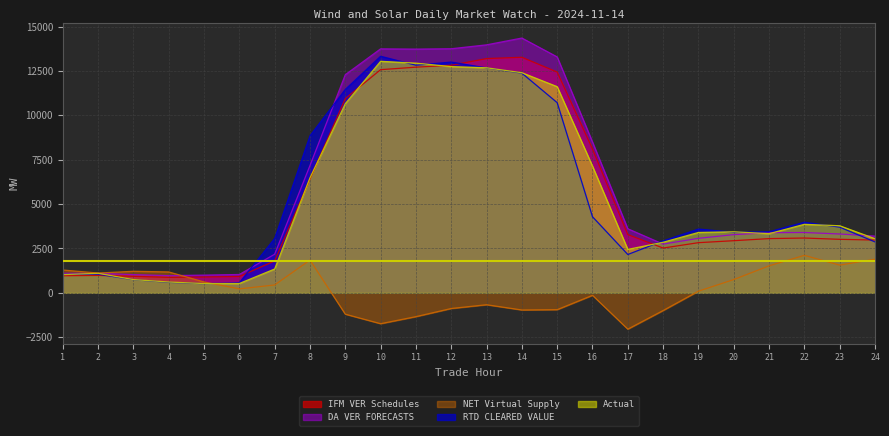

True or false: Actual has a value of 1101.0 at 2.

True